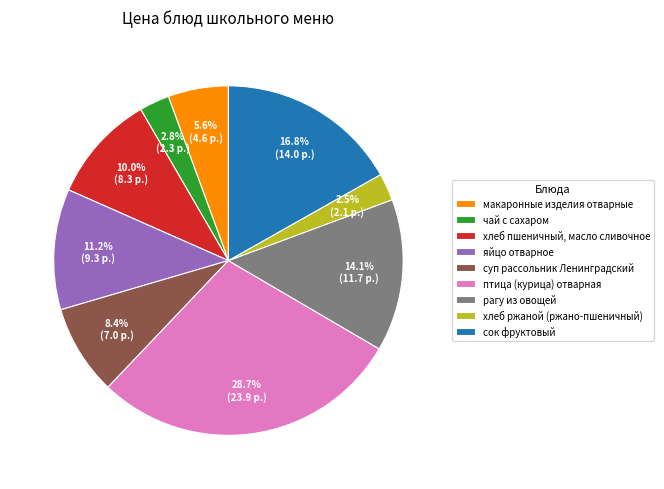

Which category has the biggest portion of the pie?

птица (курица) отварная